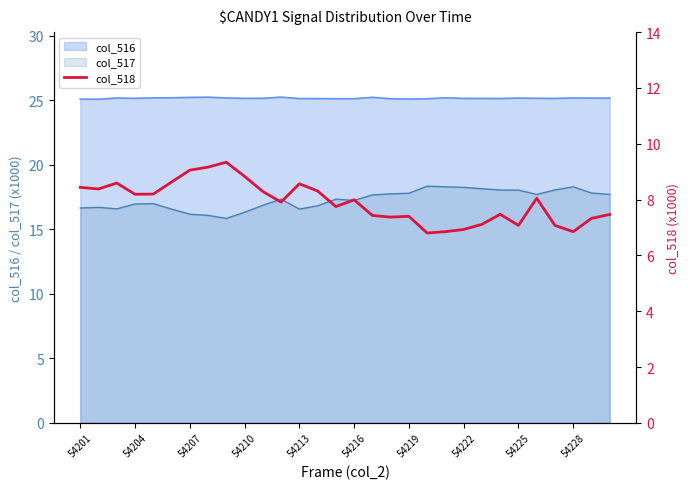

The value of col_516 at 54201 is 25.1. True or false?

True